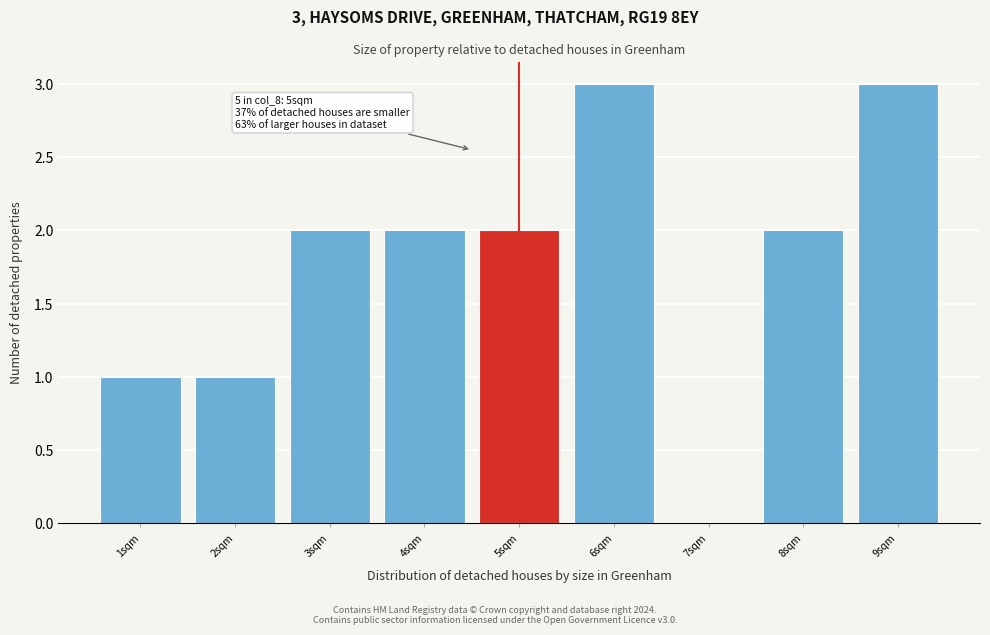

Reading left to right, what are all the values shown in this chart?

1sqm=1	2sqm=1	3sqm=2	4sqm=2	5sqm=2	6sqm=3	7sqm=0	8sqm=2	9sqm=3